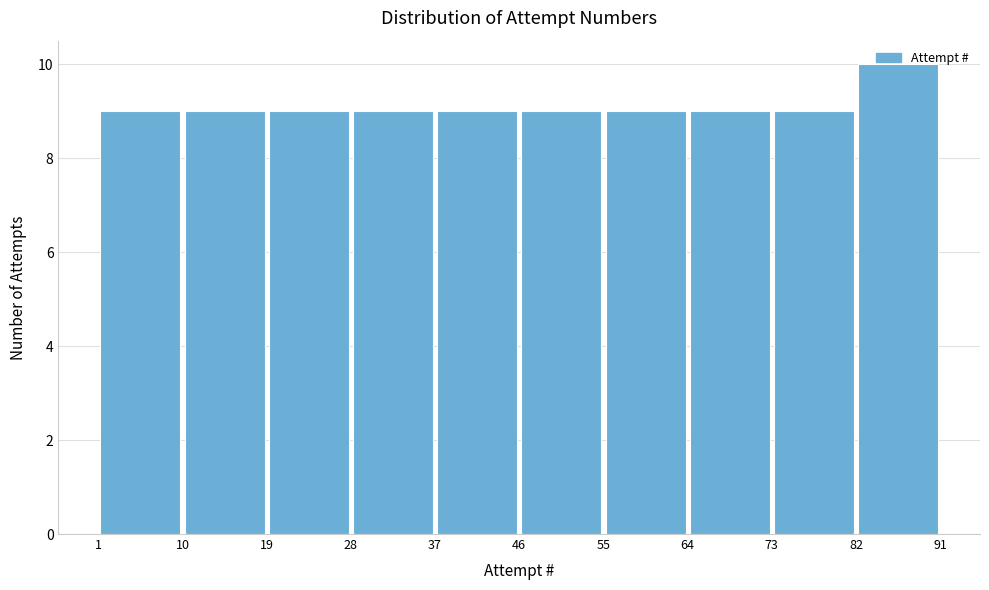

Reading left to right, transcribe this chart: for each bar, give the range it covers on the x-axis and its height. The values are not printed on the chart, so give them approximately, as read against the axis.

1 to 10: 9
10 to 19: 9
19 to 28: 9
28 to 37: 9
37 to 46: 9
46 to 55: 9
55 to 64: 9
64 to 73: 9
73 to 82: 9
82 to 91: 10